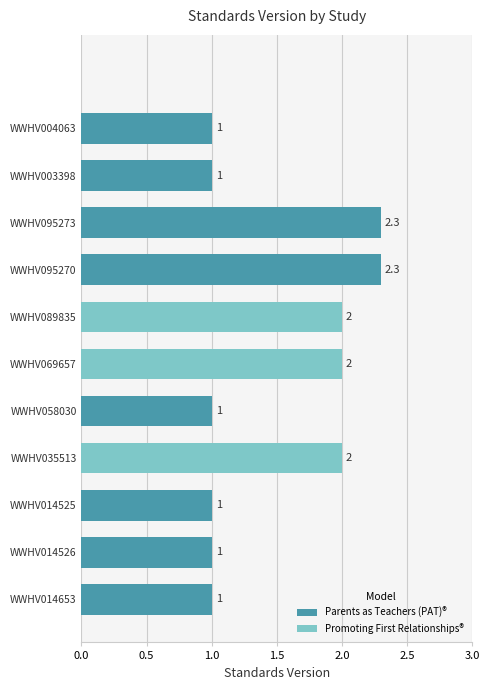

Which has a higher value, WWHV095270 or WWHV004063?

WWHV095270